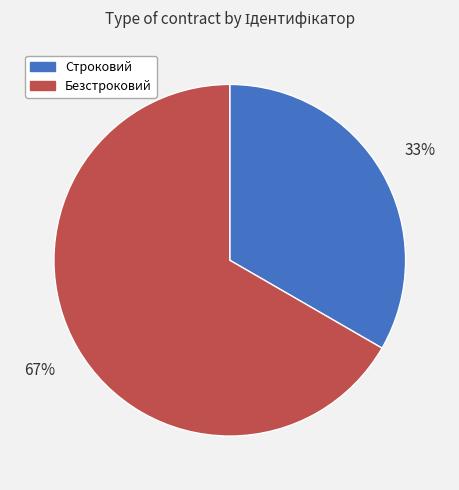

Is it true that Безстроковий is 67% of the pie?

True